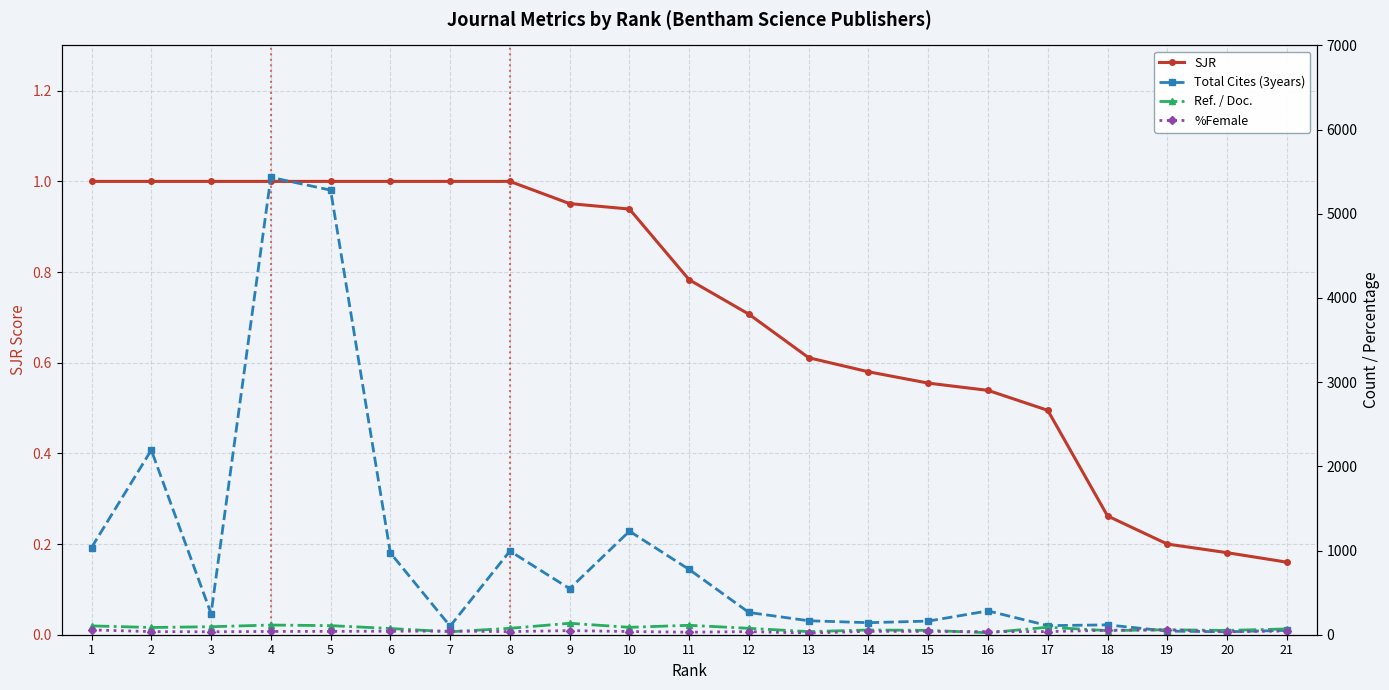

What is the difference between the second highest and minimum values in the %Female series?

37.0